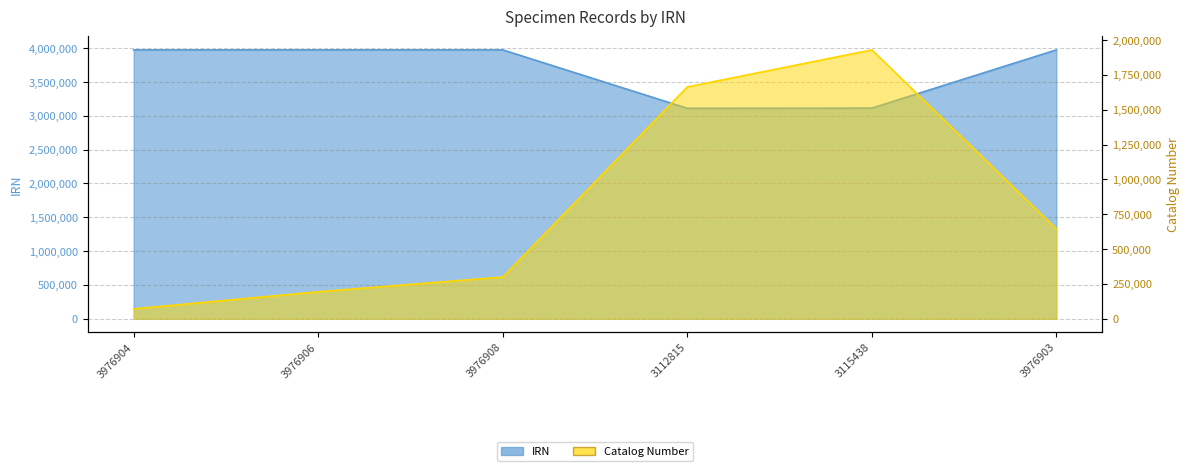

What is the maximum value for IRN?

3976908